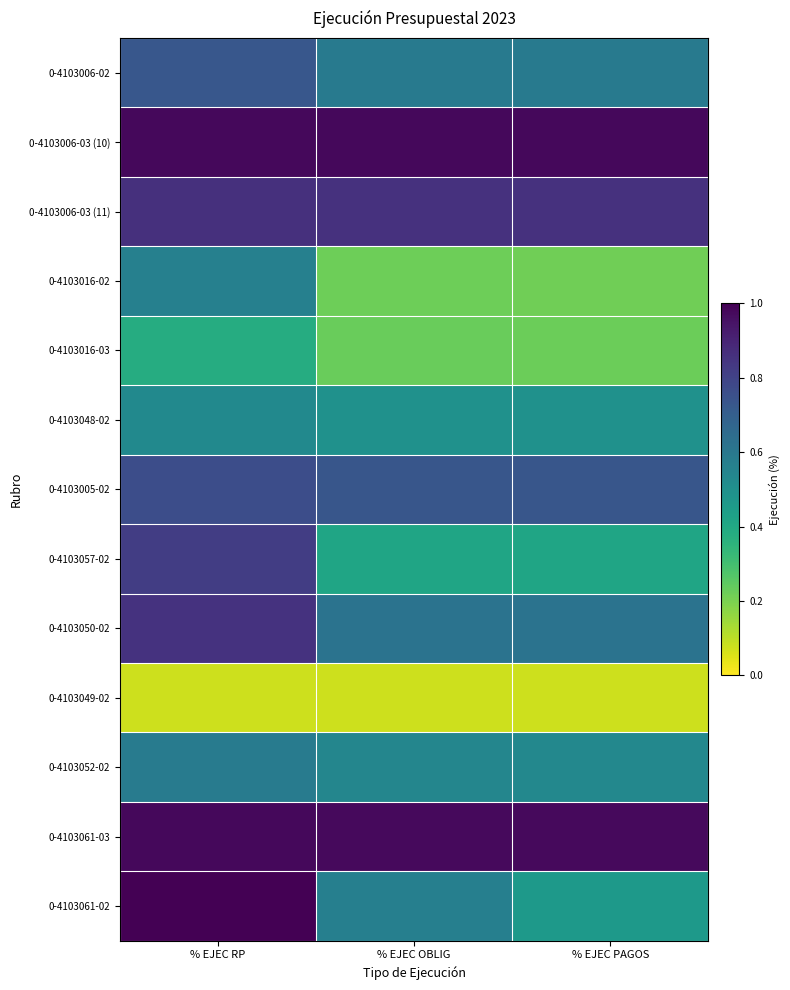

Reading left to right, transcribe all the data shown in this chart.

0-4103006-02: % EJEC RP=0.7	% EJEC OBLIG=0.6	% EJEC PAGOS=0.6
0-4103006-03 (10): % EJEC RP=1.0	% EJEC OBLIG=1.0	% EJEC PAGOS=1.0
0-4103006-03 (11): % EJEC RP=0.9	% EJEC OBLIG=0.9	% EJEC PAGOS=0.9
0-4103016-02: % EJEC RP=0.6	% EJEC OBLIG=0.2	% EJEC PAGOS=0.2
0-4103016-03: % EJEC RP=0.4	% EJEC OBLIG=0.2	% EJEC PAGOS=0.2
0-4103048-02: % EJEC RP=0.5	% EJEC OBLIG=0.5	% EJEC PAGOS=0.5
0-4103005-02: % EJEC RP=0.8	% EJEC OBLIG=0.7	% EJEC PAGOS=0.7
0-4103057-02: % EJEC RP=0.8	% EJEC OBLIG=0.4	% EJEC PAGOS=0.4
0-4103050-02: % EJEC RP=0.9	% EJEC OBLIG=0.6	% EJEC PAGOS=0.6
0-4103049-02: % EJEC RP=0.1	% EJEC OBLIG=0.1	% EJEC PAGOS=0.1
0-4103052-02: % EJEC RP=0.6	% EJEC OBLIG=0.5	% EJEC PAGOS=0.5
0-4103061-03: % EJEC RP=1.0	% EJEC OBLIG=1.0	% EJEC PAGOS=1.0
0-4103061-02: % EJEC RP=1.0	% EJEC OBLIG=0.6	% EJEC PAGOS=0.5